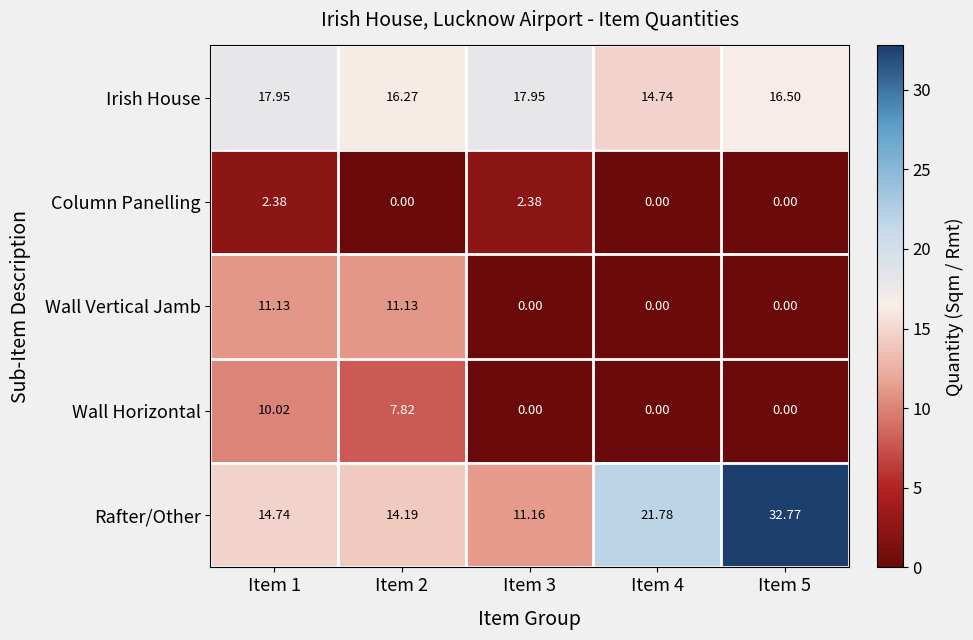

Which series has the largest range (max minus min)?

Rafter/Other